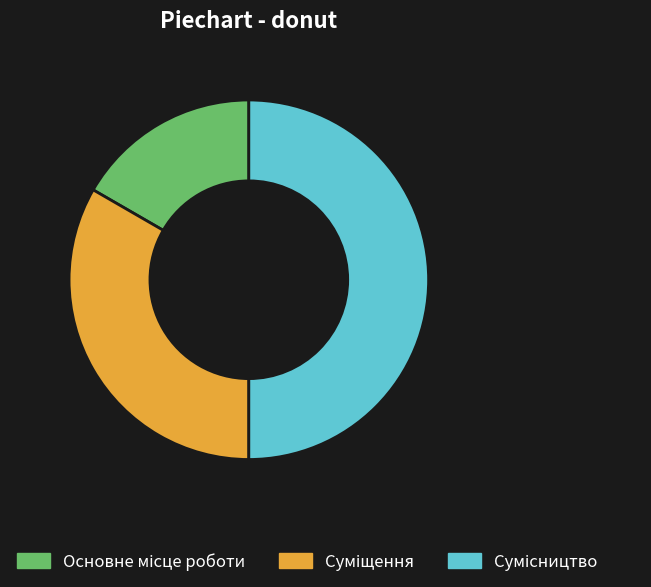

How many segments does this pie chart have?

3